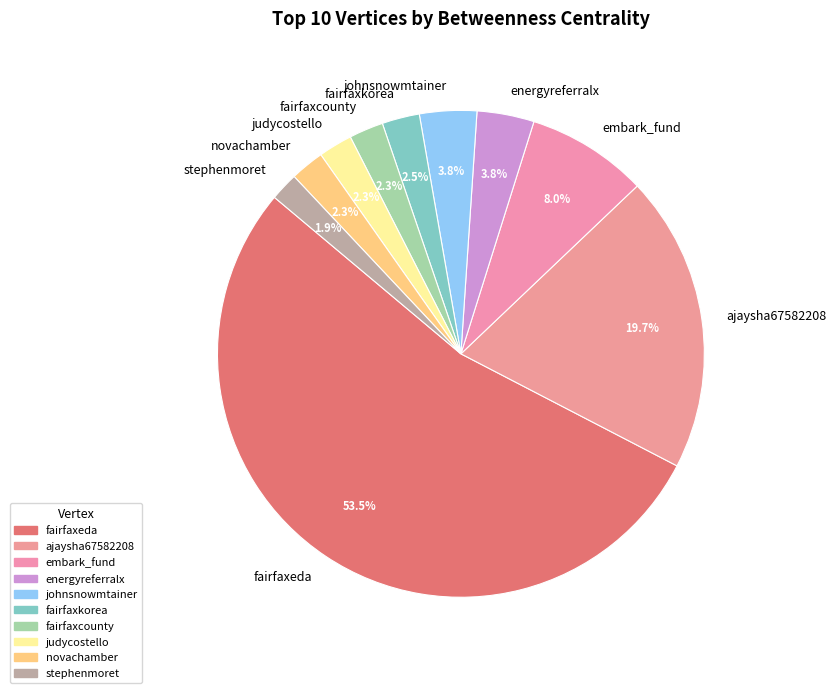

Is it true that embark_fund is 8% of the pie?

True